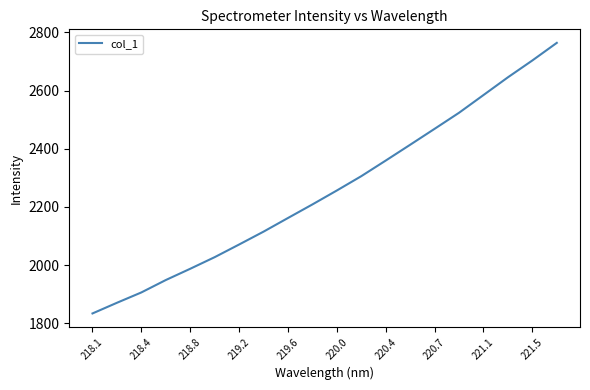

Reading left to right, list all the values displayed in this chart.

1833.6	1870.3	1905.9	1948.5	1987.3	2027.1	2070.7	2114.9	2161.8	2208.5	2256.4	2305.7	2359.3	2413.7	2468.5	2523.7	2584.6	2645.6	2703.5	2764.1